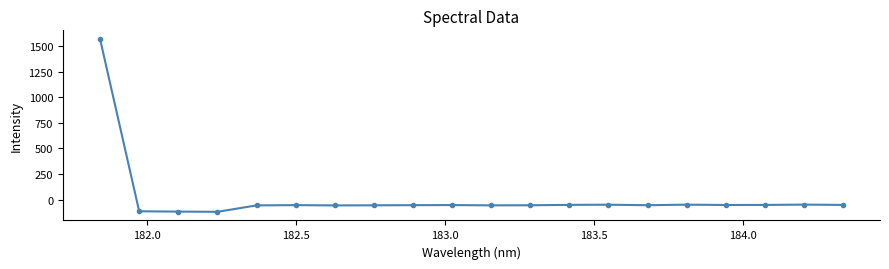

What is the minimum value shown in the chart?

-119.5